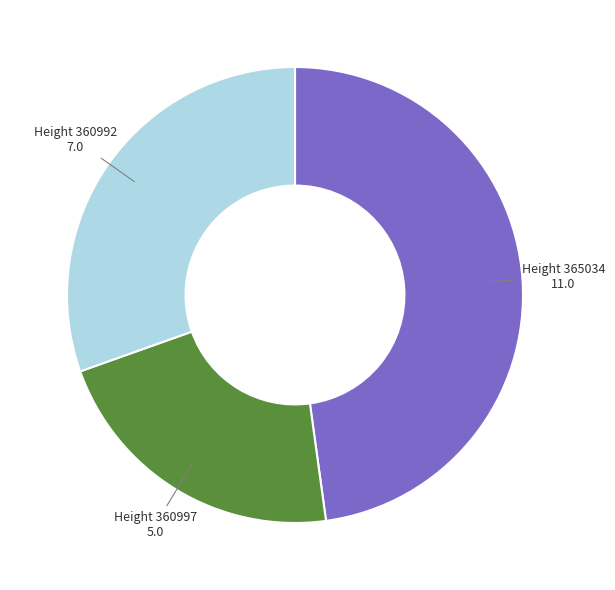

True or false: Height 360997 accounts for 16% of the total.

False